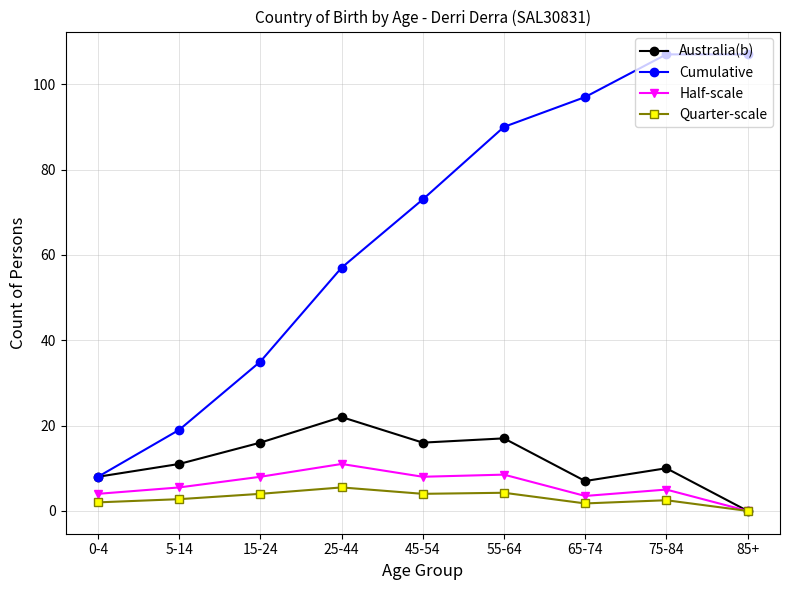

True or false: Cumulative and Half-scale cross at least once.

False